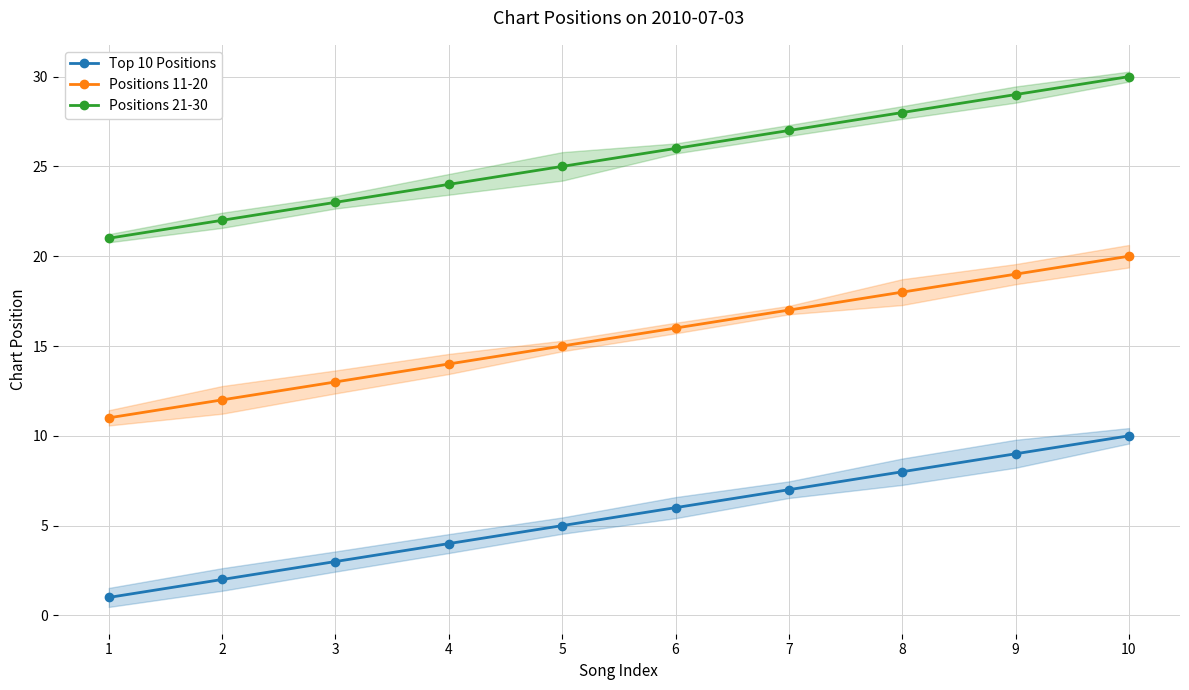

The Positions 21-30 series shows 22 at 2. True or false?

True